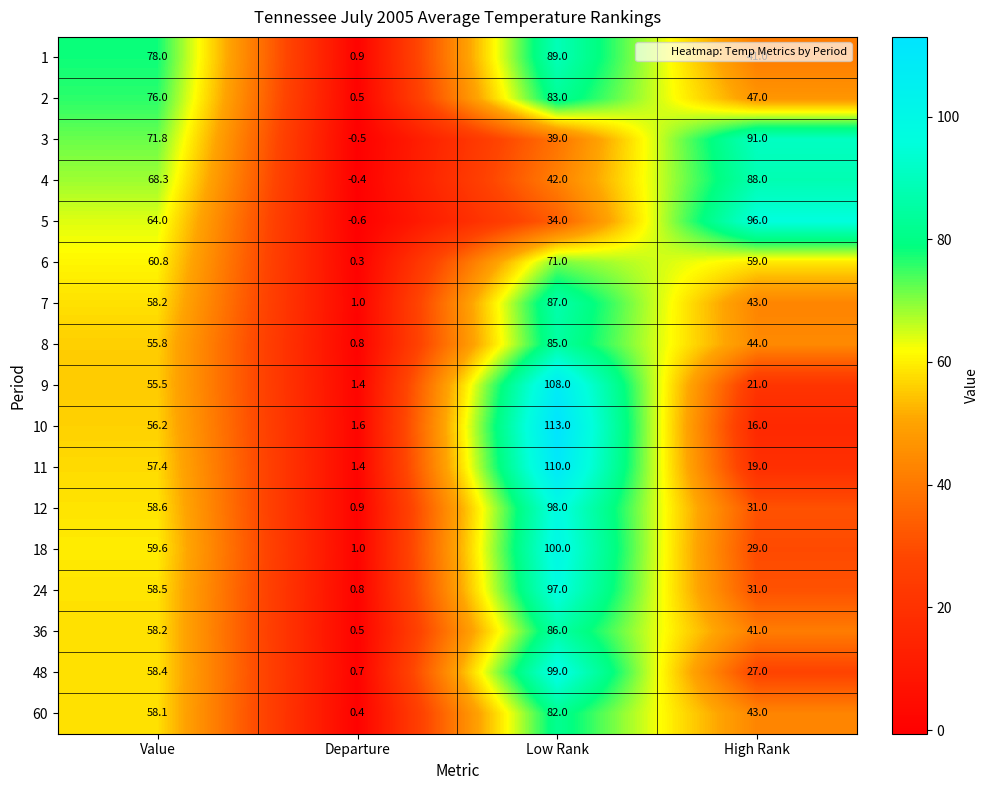

What is the difference between the 3 values at Departure and Low Rank?

39.5